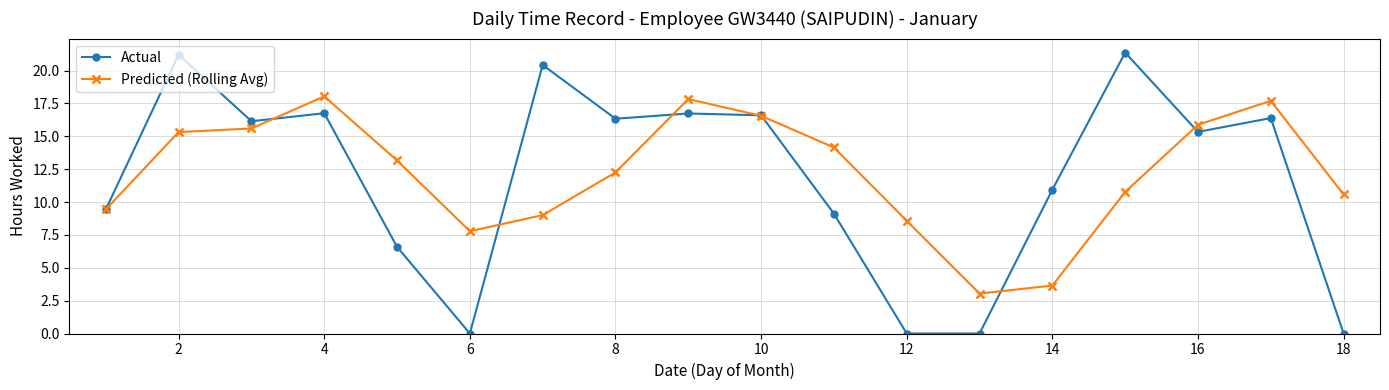

What is the sum of all Actual values?

213.4